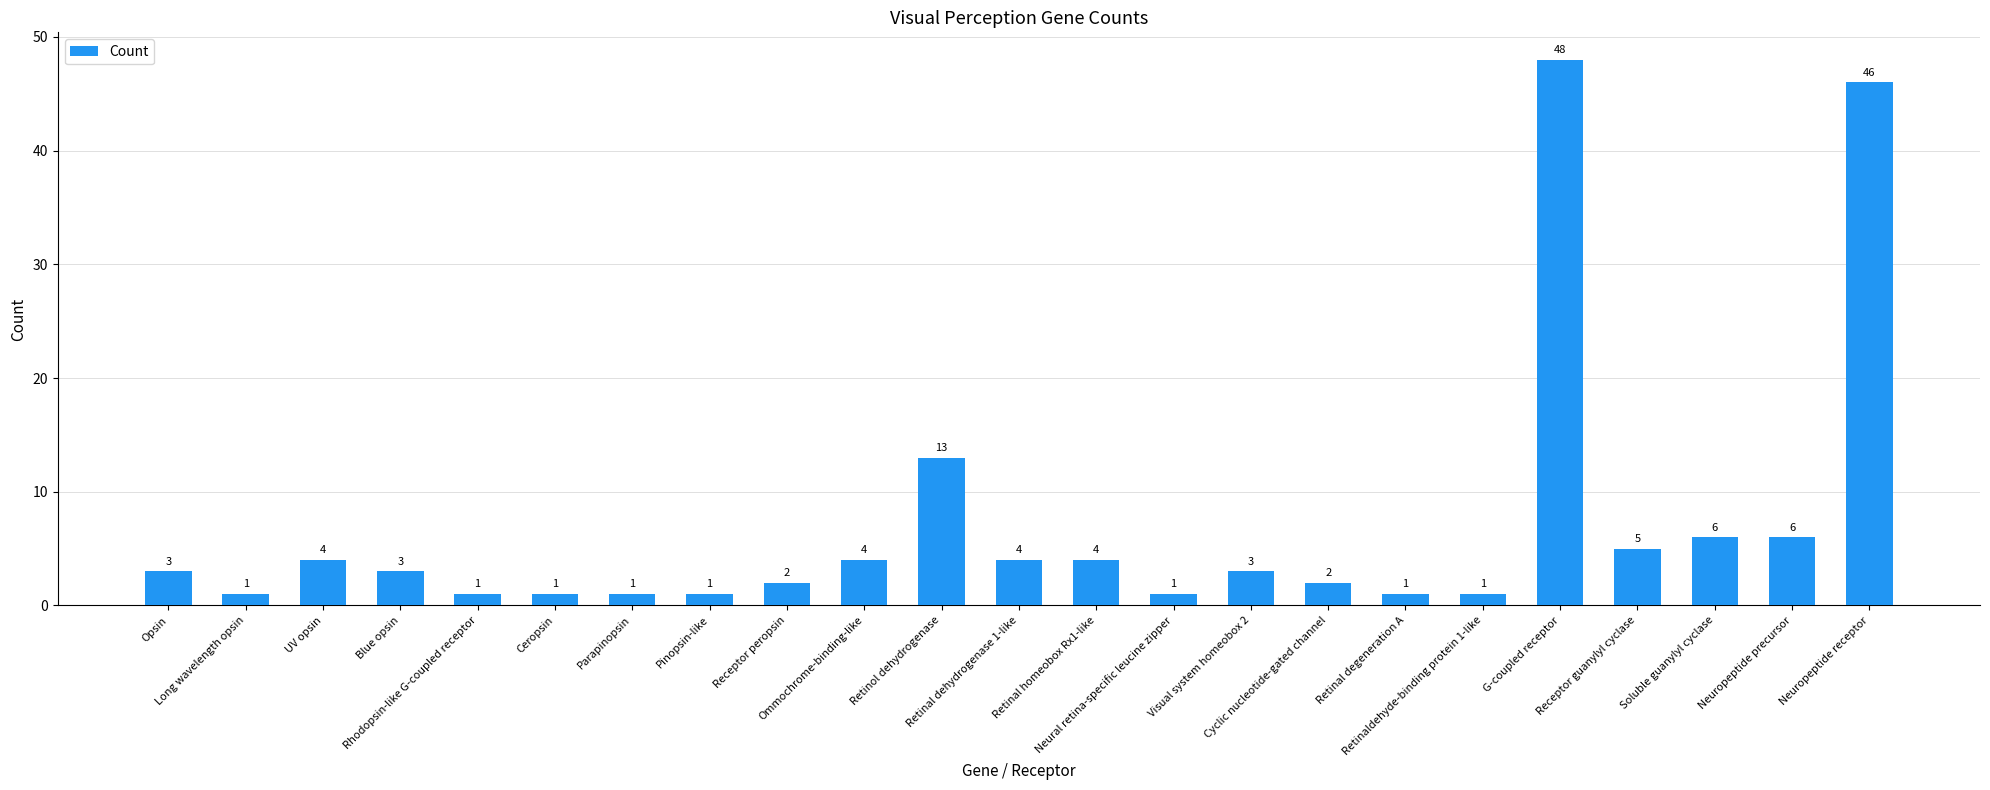

What is the greatest value displayed?

48